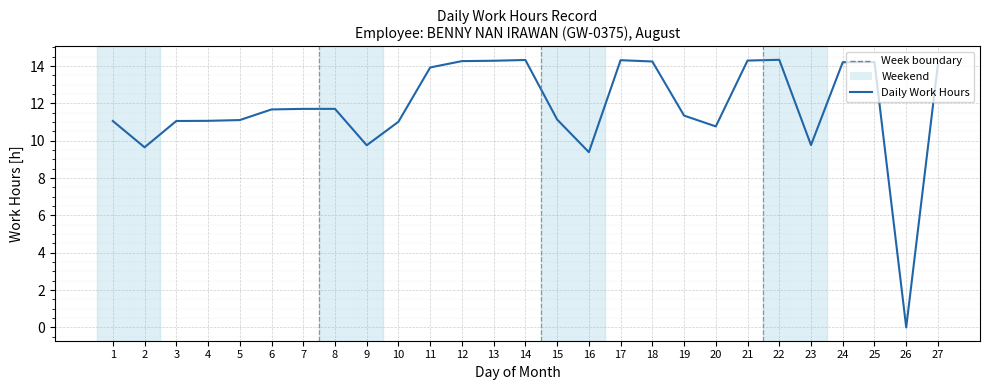

What is the difference between the values at 18 and 8?

2.5